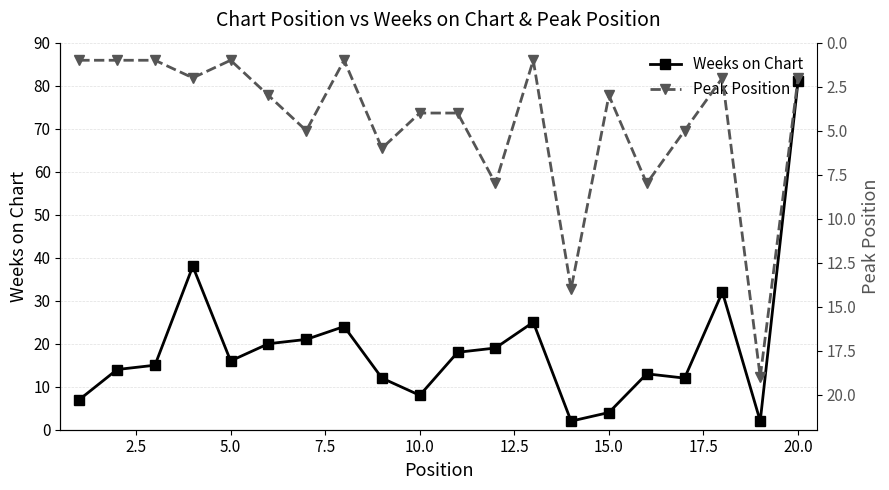

Reading right to left, transcribe all the data shown in this chart.

Weeks on Chart: 81	2	32	12	13	4	2	25	19	18	8	12	24	21	20	16	38	15	14	7
Peak Position: 2	19	2	5	8	3	14	1	8	4	4	6	1	5	3	1	2	1	1	1